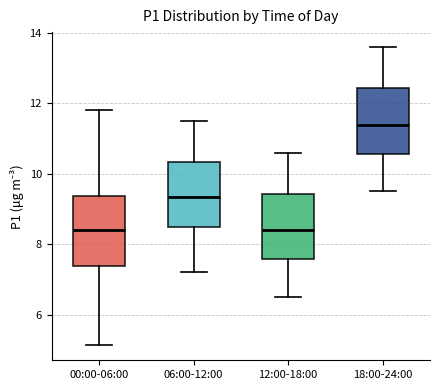

Reading left to right, read every box against the y-axis: the position of its median line, the range the box covers, and the ends of its whiskers. The values are not printed on the chart, so give them approximately, as read against the axis.

00:00-06:00: median 8.4, box 7.4 to 9.4, whiskers 5.2 to 11.8
06:00-12:00: median 9.4, box 8.4 to 10.4, whiskers 7.2 to 11.6
12:00-18:00: median 8.4, box 7.6 to 9.4, whiskers 6.6 to 10.6
18:00-24:00: median 11.4, box 10.6 to 12.4, whiskers 9.6 to 13.6